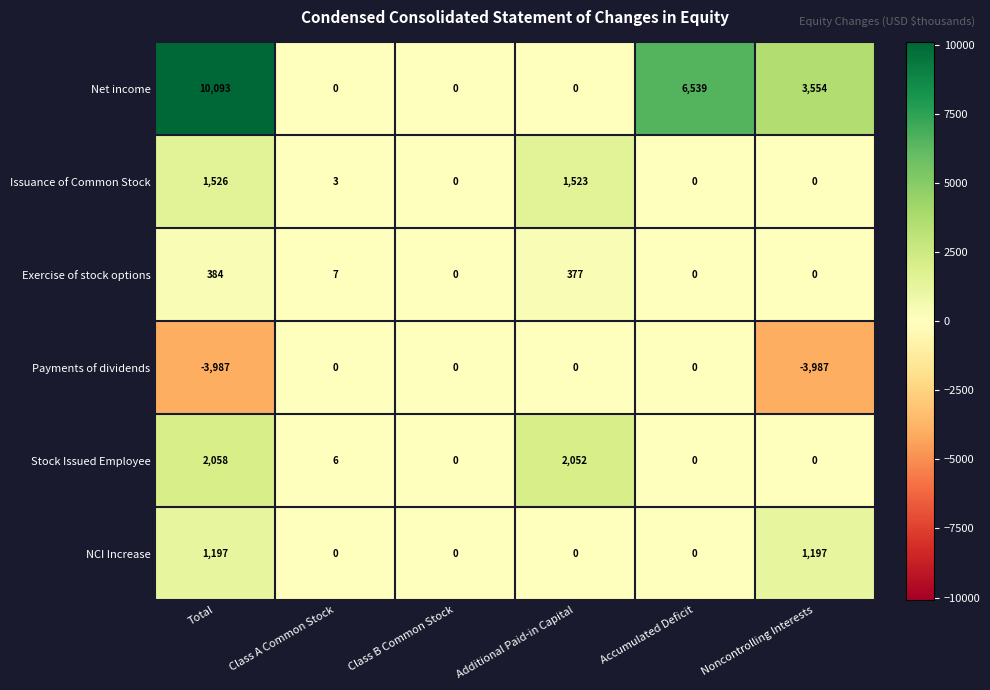

What is the maximum value for Net income?

10093